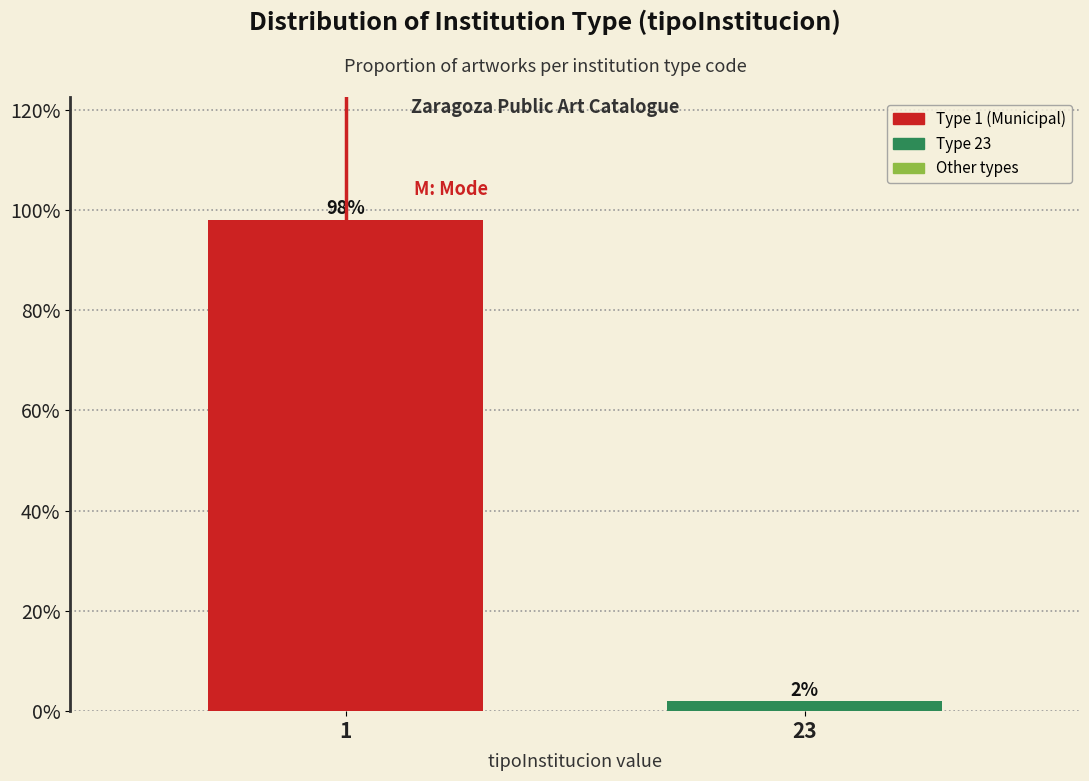

Reading left to right, what are all the values shown in this chart?

98	2